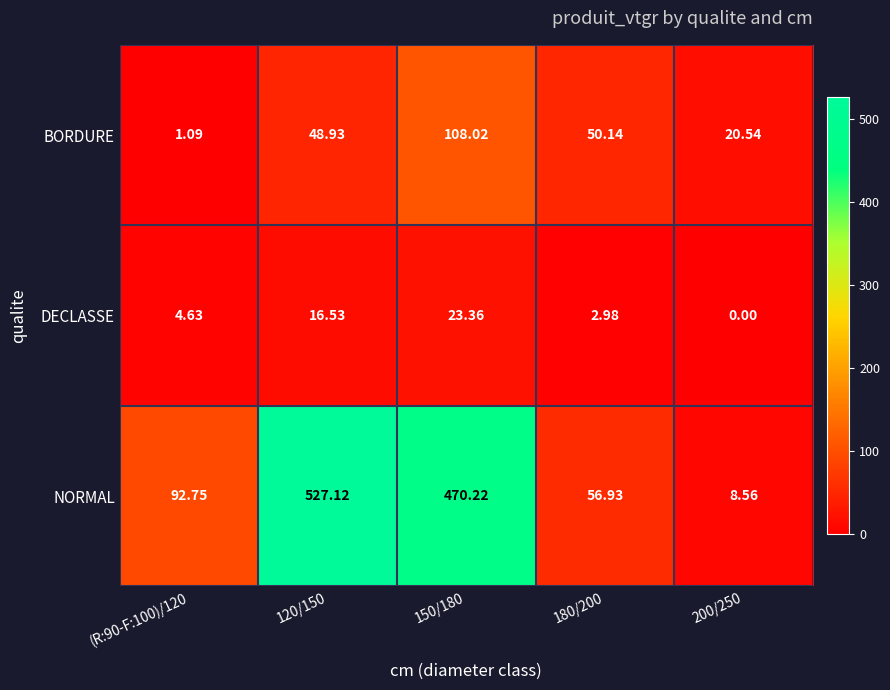

Which series has the largest range (max minus min)?

NORMAL